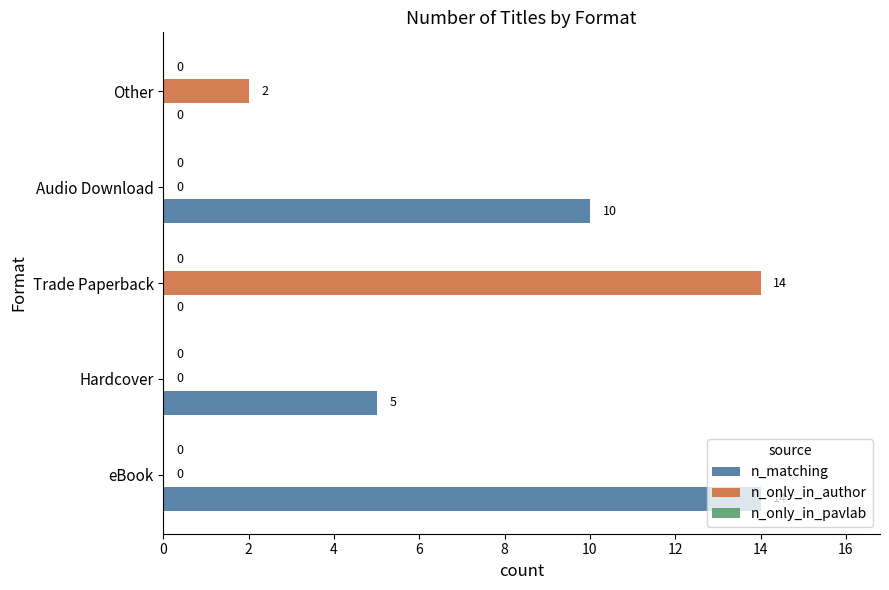

The value of n_matching at Trade Paperback is 0. True or false?

True